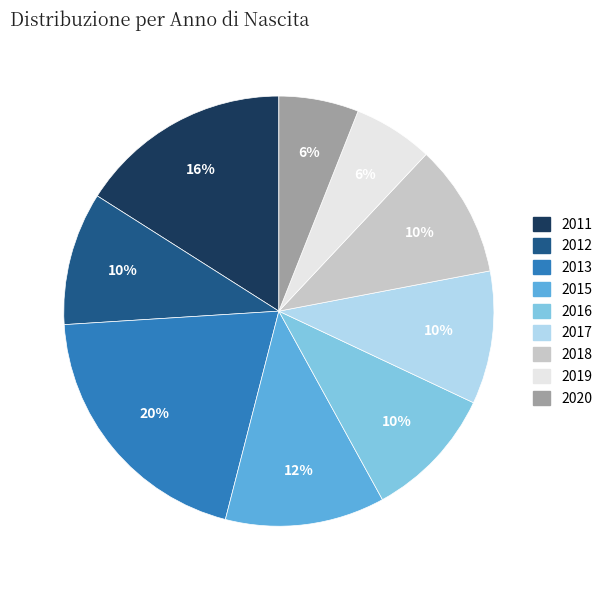

Does 2019 account for over 50% of the chart?

No